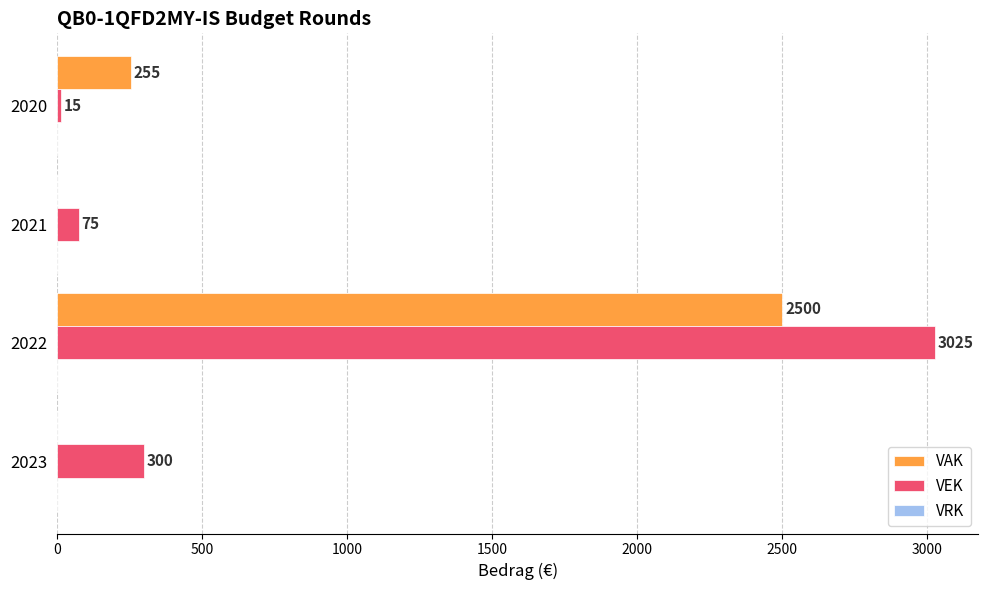

Between 2023 and 2022, which series saw the biggest shift?

VEK